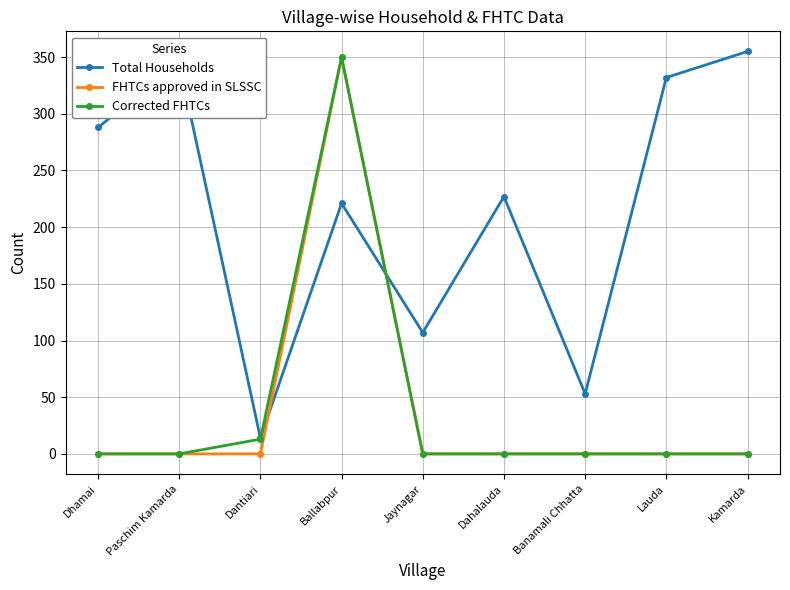

What is the difference between the highest and lowest values at Lauda?

332